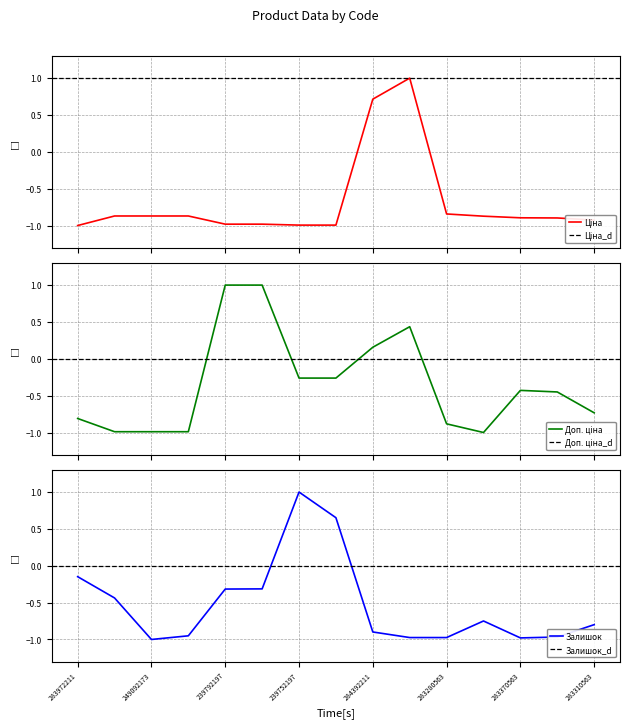

What position from the right is 283370563?

3